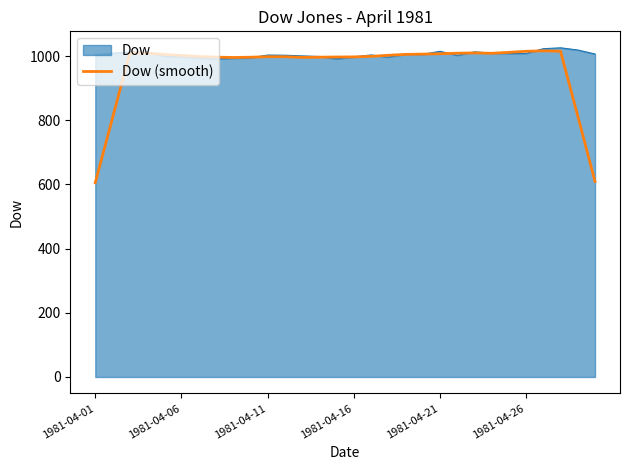

Which series has the largest range (max minus min)?

Dow (smooth)